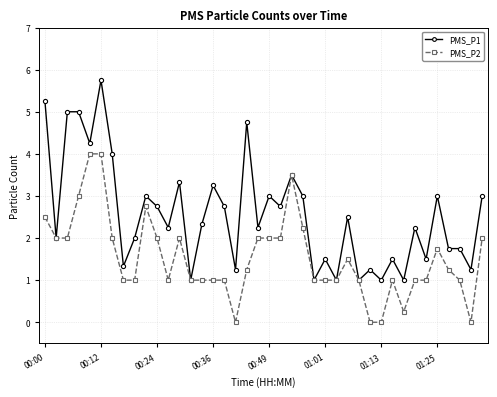

What is the minimum value for PMS_P1?

1.0